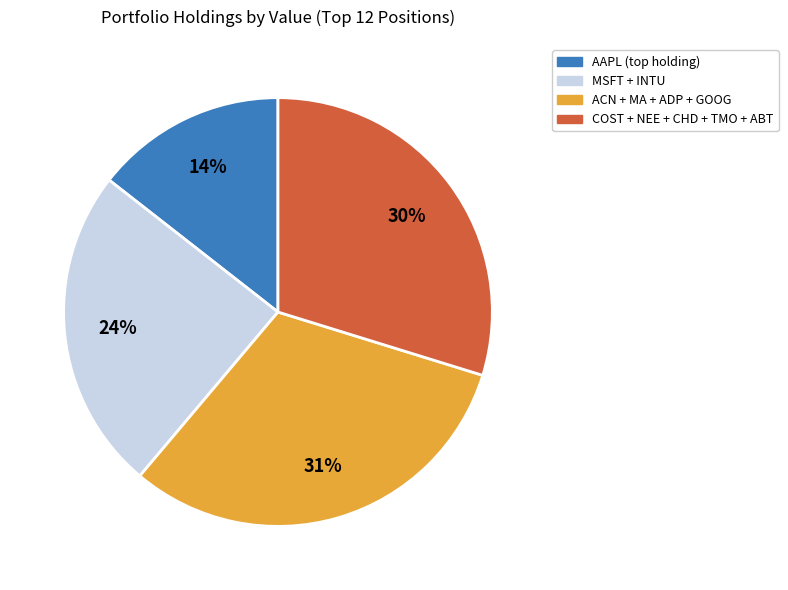

Is there a majority slice in this chart?

No